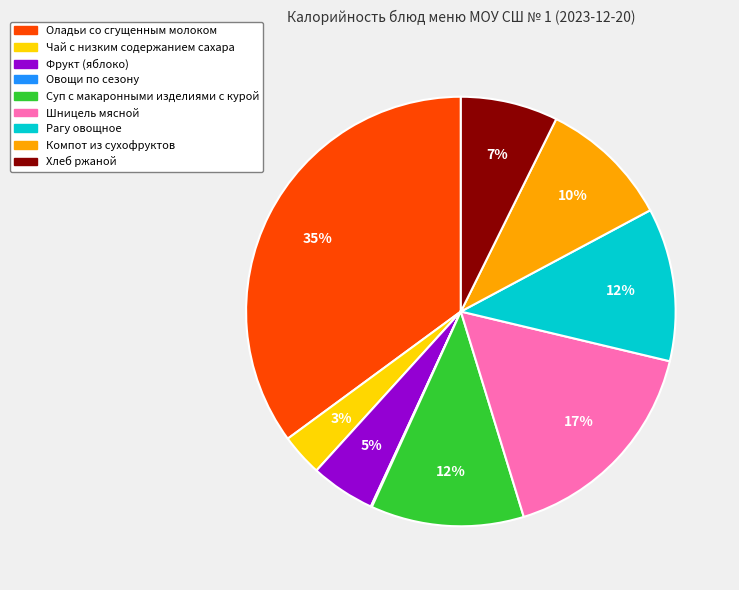

Is it true that Оладьи со сгущенным молоком is 35% of the pie?

True